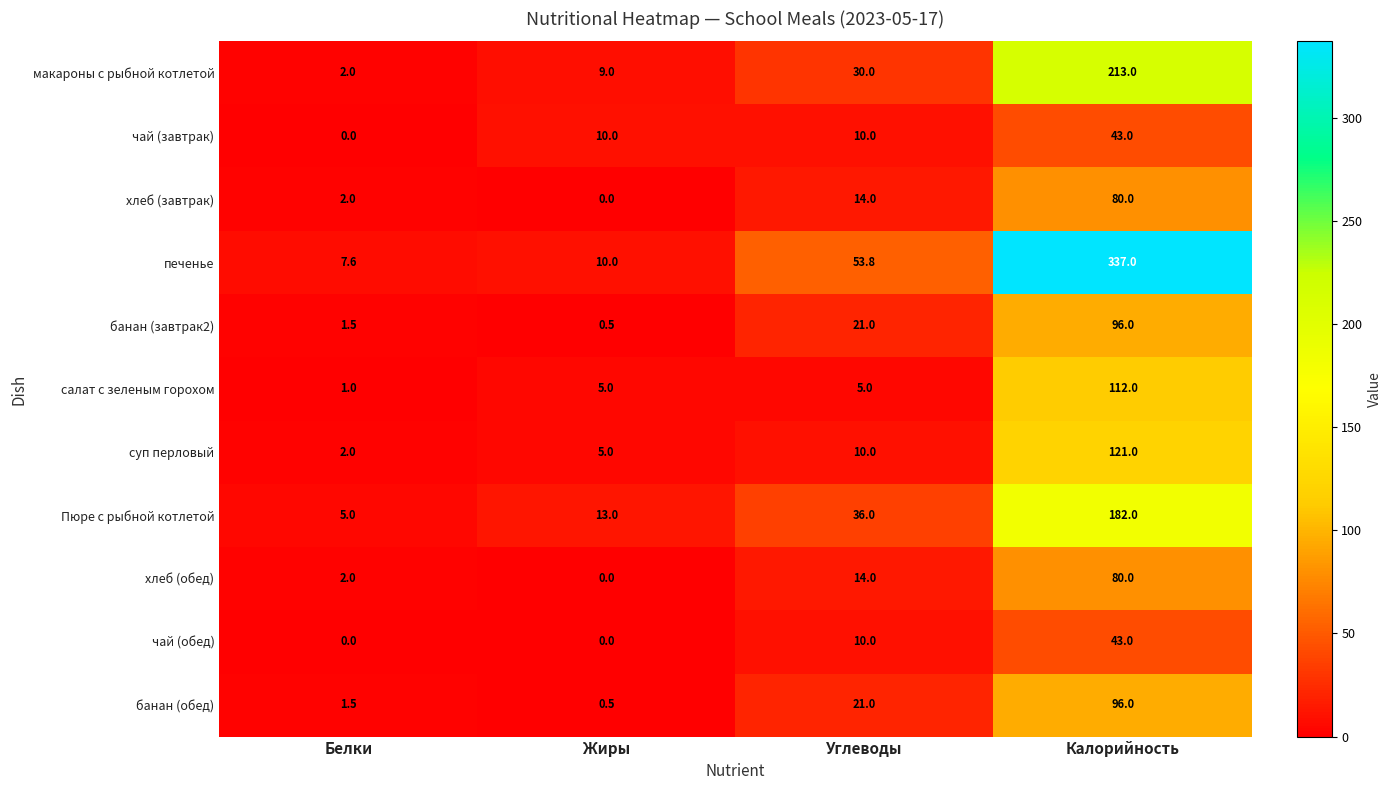

What is the approximate value of макароны с рыбной котлетой at Белки?

2.0